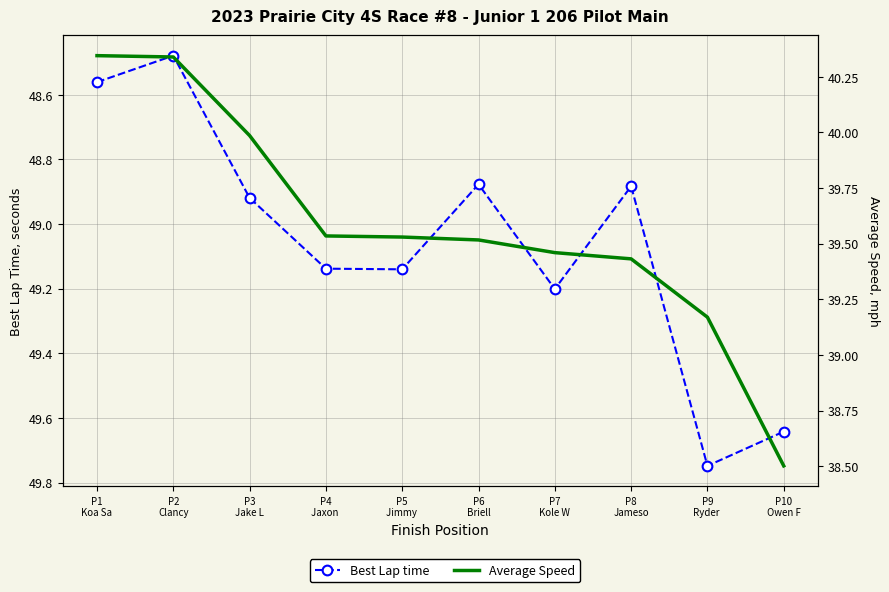

Is this an area chart (filled region under the line)?

No